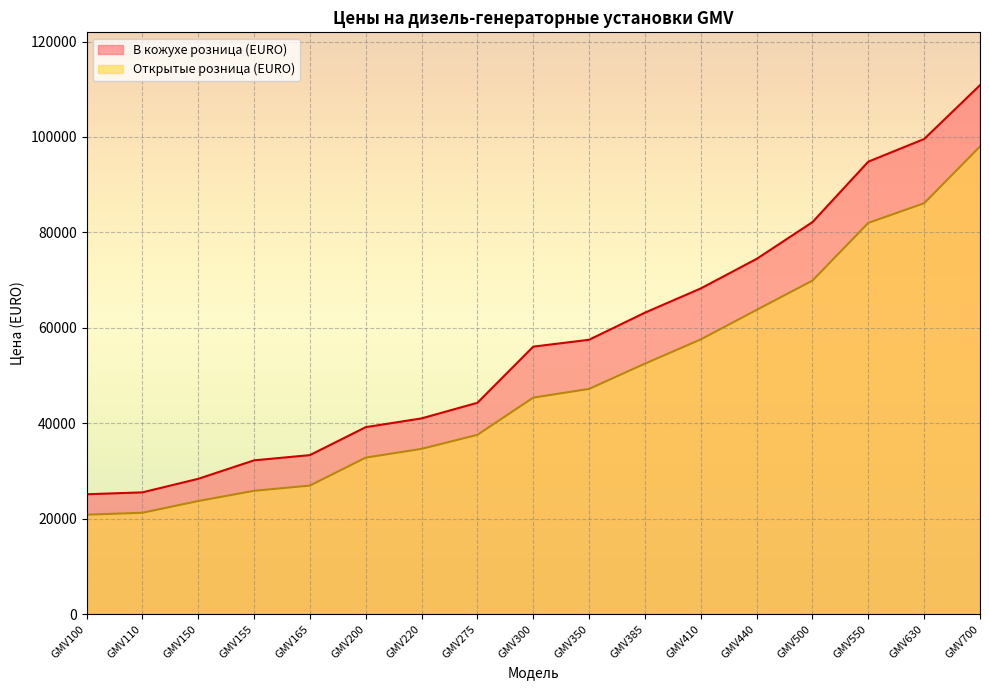

Reading right to left, what are all the values shown in this chart?

В кожухе розница (EURO): GMV700=110840.7	GMV630=99570.0	GMV550=94826.9	GMV500=82150.0	GMV440=74444.8	GMV410=68256.8	GMV385=63179.6	GMV350=57500.0	GMV300=56058.4	GMV275=44292.5	GMV220=41020.8	GMV200=39184.9	GMV165=33325.3	GMV155=32228.7	GMV150=28357.6	GMV110=25518.4	GMV100=25120.0
Открытые розница (EURO): GMV700=98005.2	GMV630=86108.0	GMV550=81991.4	GMV500=69900.0	GMV440=63759.3	GMV410=57571.3	GMV385=52494.2	GMV350=47200.0	GMV300=45372.9	GMV275=37575.0	GMV220=34635.4	GMV200=32799.4	GMV165=26939.8	GMV155=25843.3	GMV150=23702.2	GMV110=21239.9	GMV100=20841.5